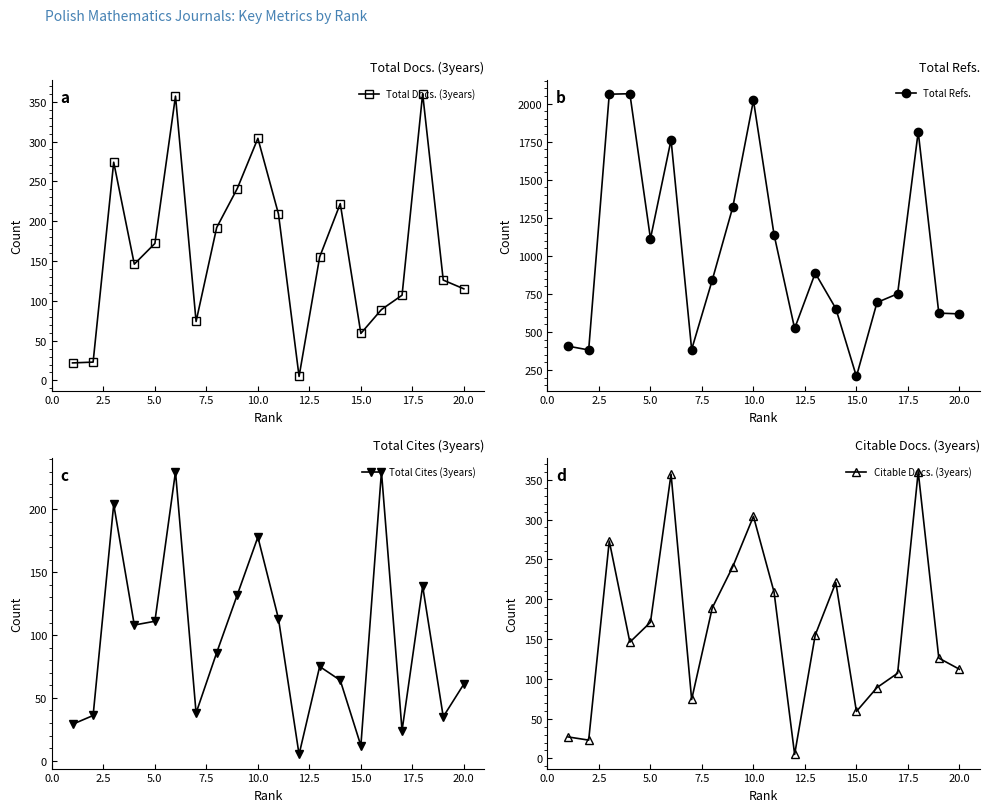

What is the difference between the maximum and minimum values in the Total Refs. series?

1857